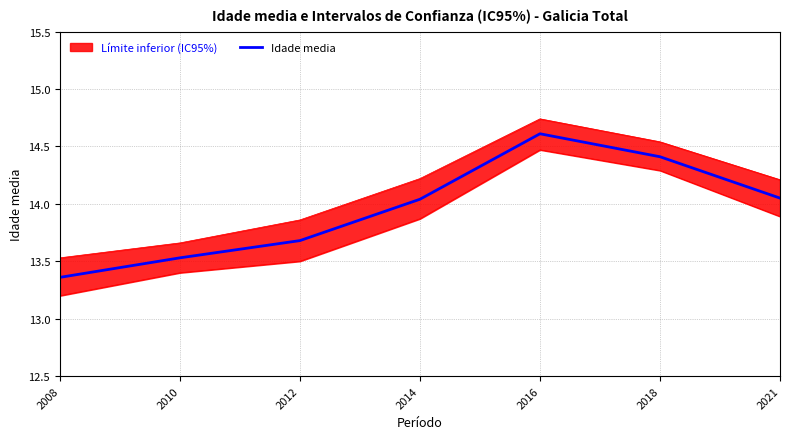

At which category does the data reach its first local peak?

2016